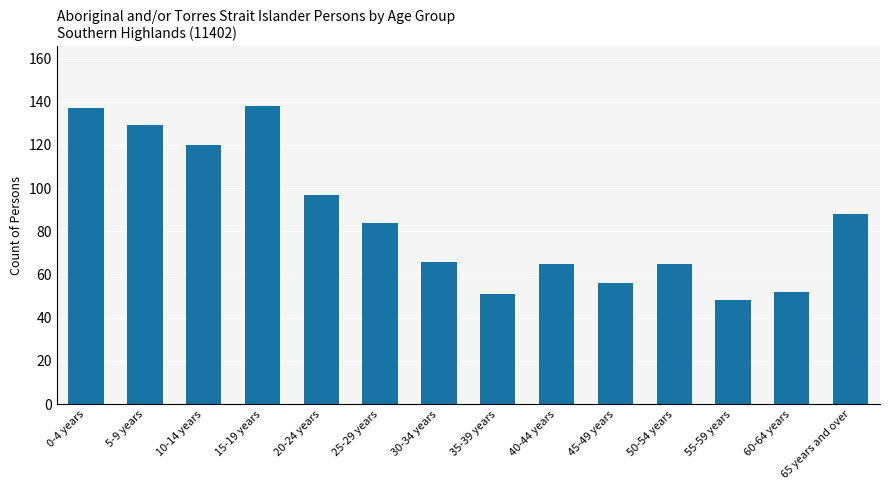

What value does the data have at 5-9 years, to the nearest 5?

130